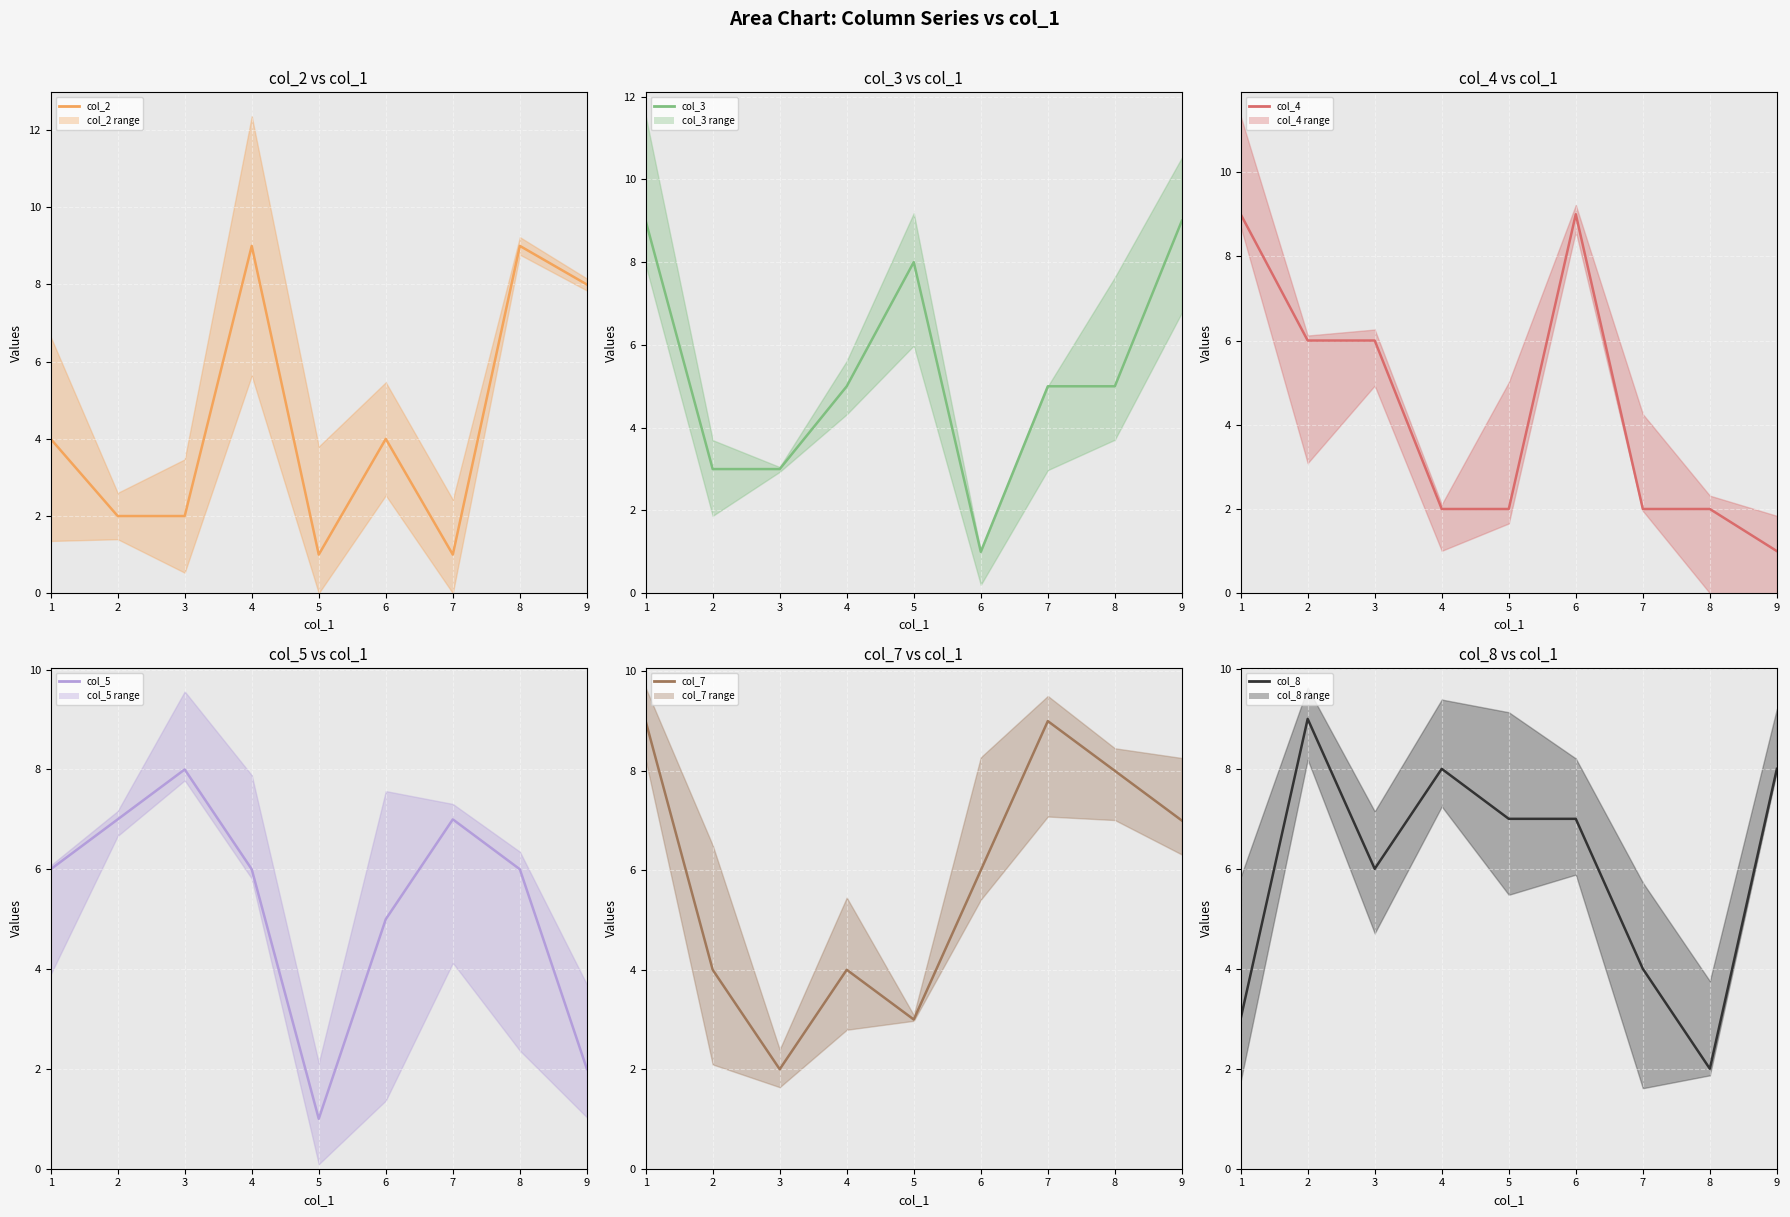

How many lines are shown in the chart?

6